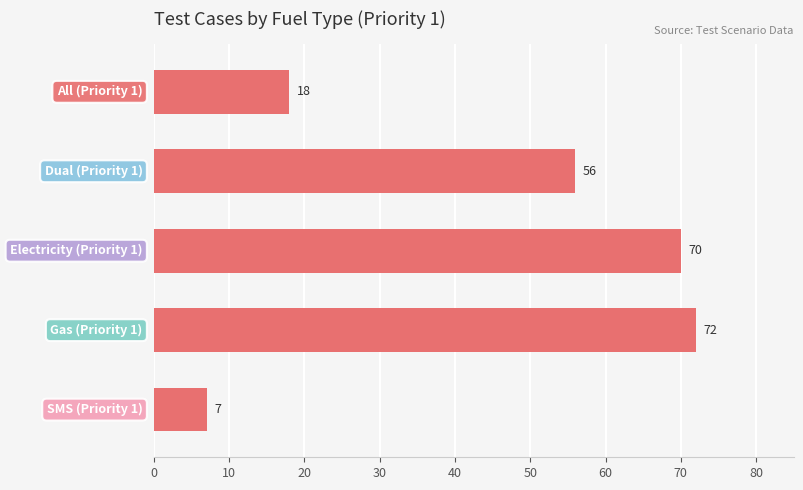

What is the minimum value shown in the chart?

7